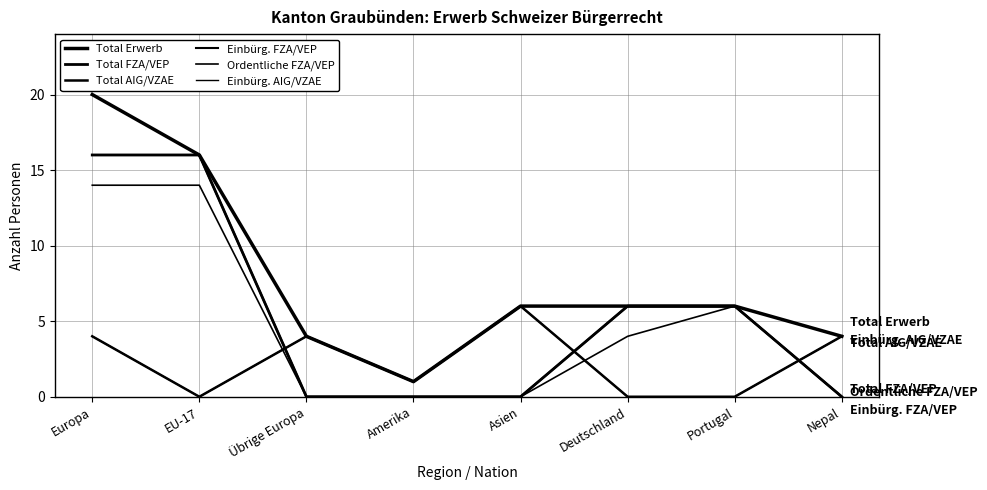

Which series has the largest total across all categories?

Total Erwerb